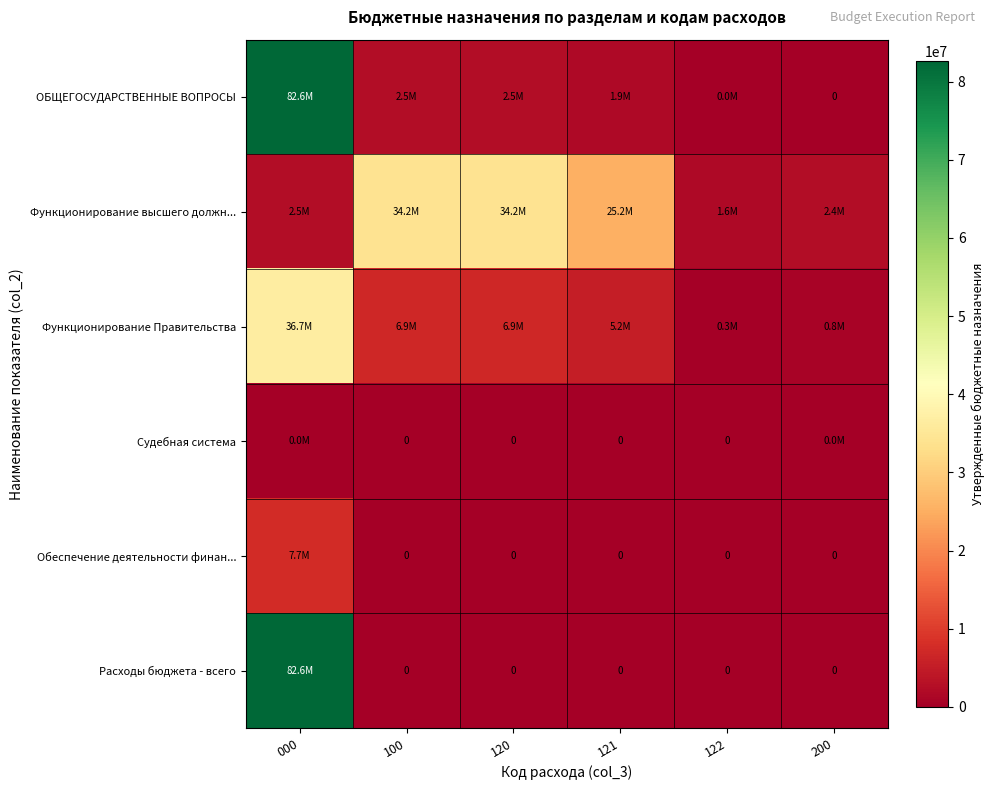

Which series has the widest spread of values?

ОБЩЕГОСУДАРСТВЕННЫЕ ВОПРОСЫ